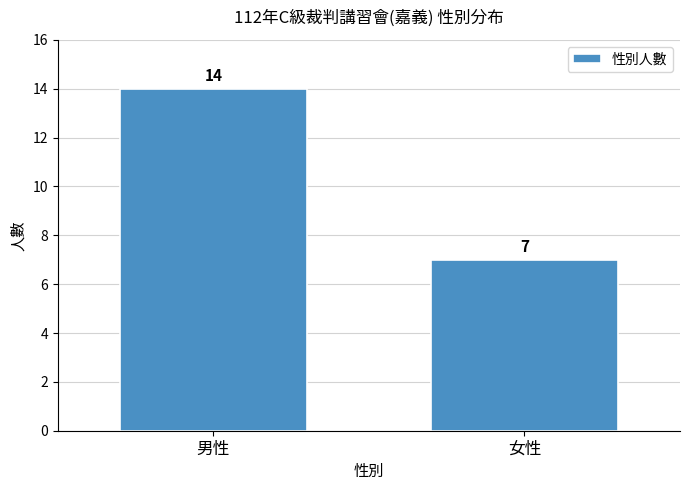

Reading left to right, extract all data points from this chart.

14	7